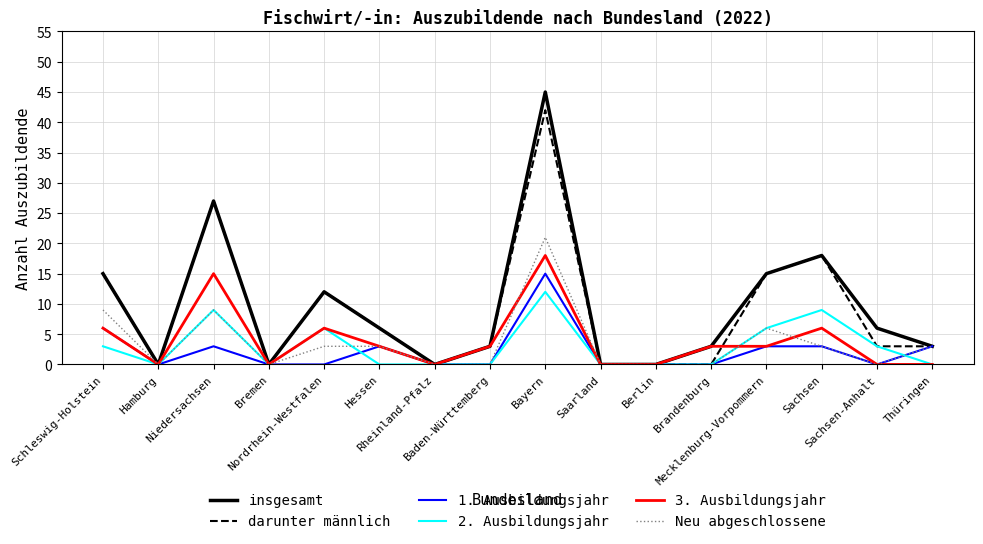

At which category is the sum across all series the highest?

Bayern